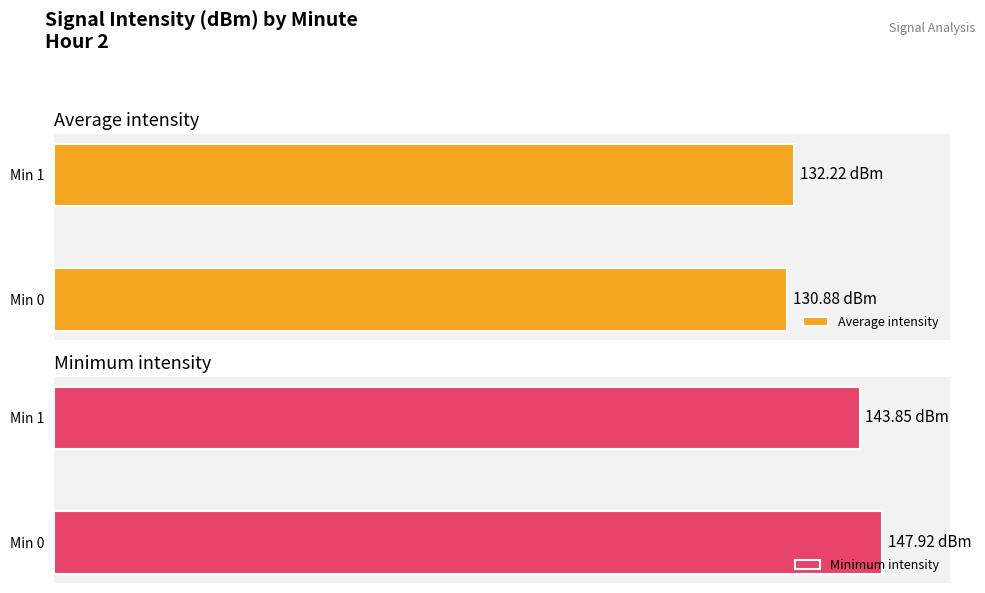

What are all the series names shown in the legend?

Average intensity, Minimum intensity